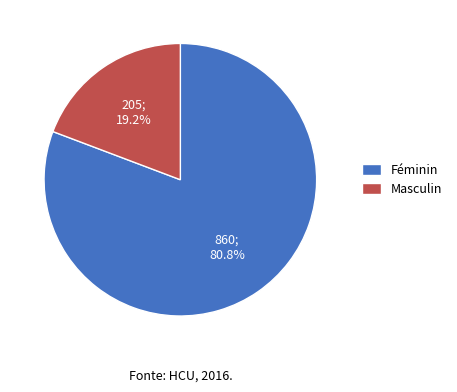

Between Féminin and Masculin, which is larger?

Féminin